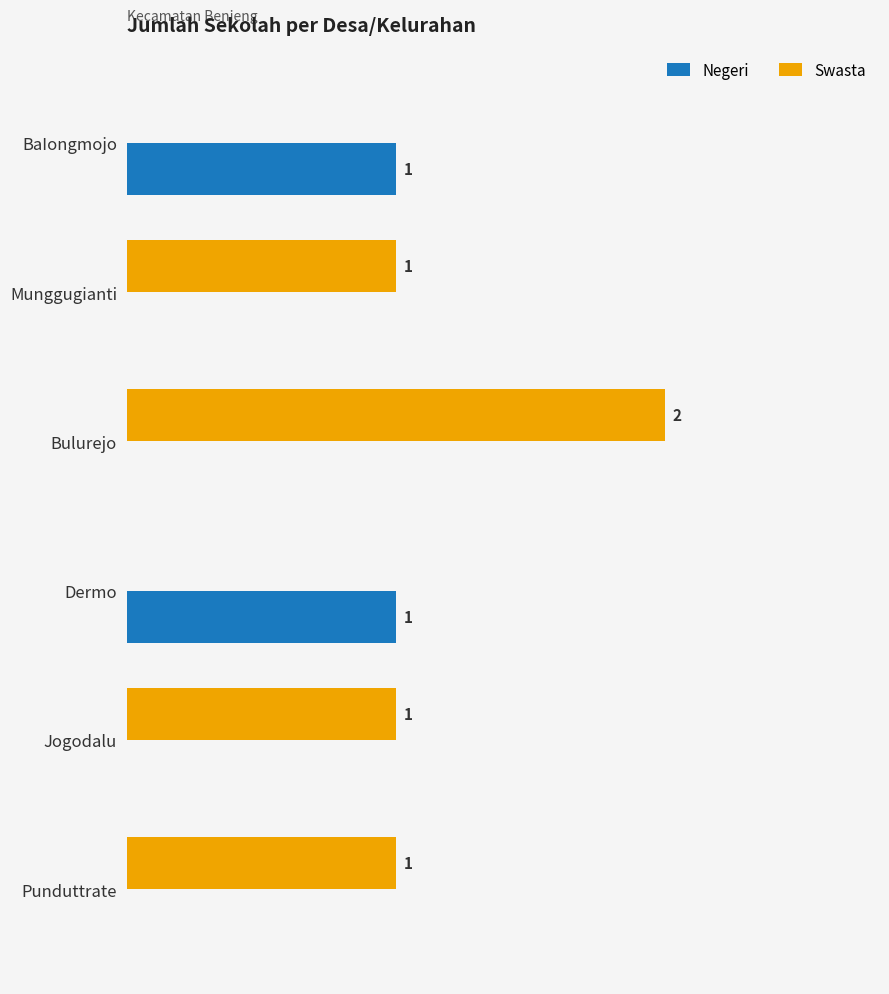

Is the value of Negeri at Jogodalu greater than the value of Swasta at Munggugianti?

No